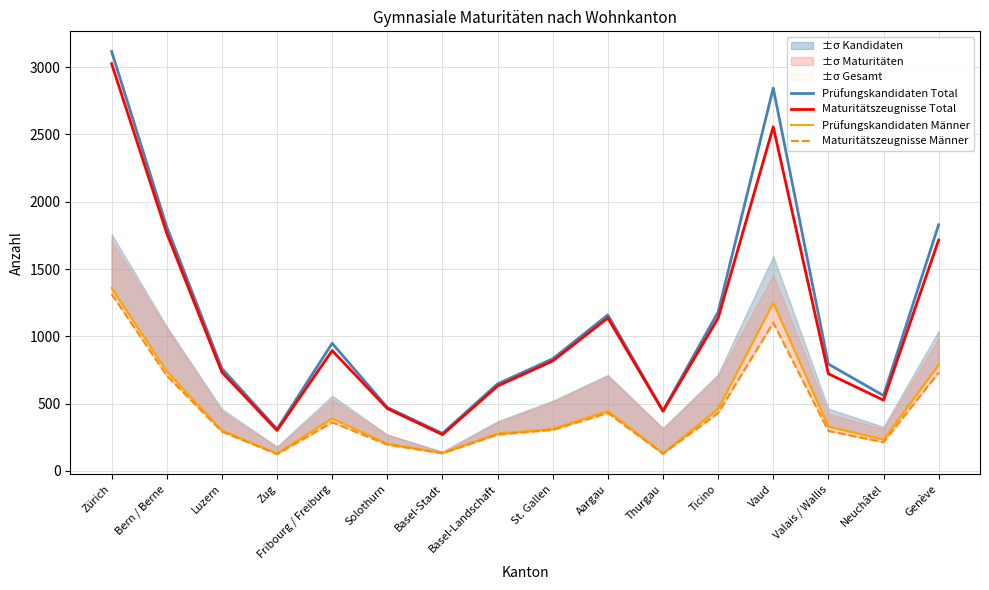

At which category does Prüfungskandidaten Total reach its first local valley?

Zug